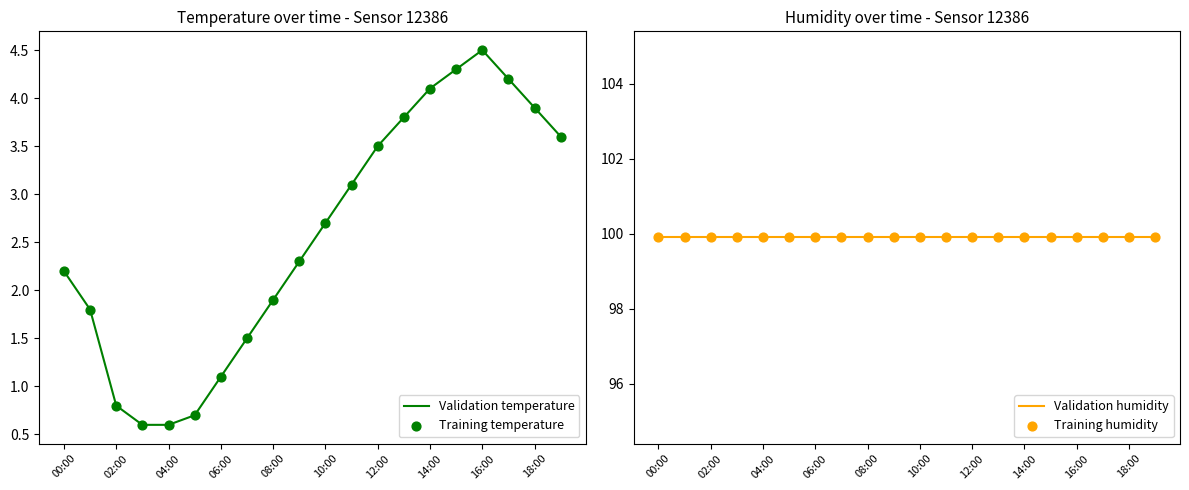

Which series contains the highest Y value?

Validation humidity